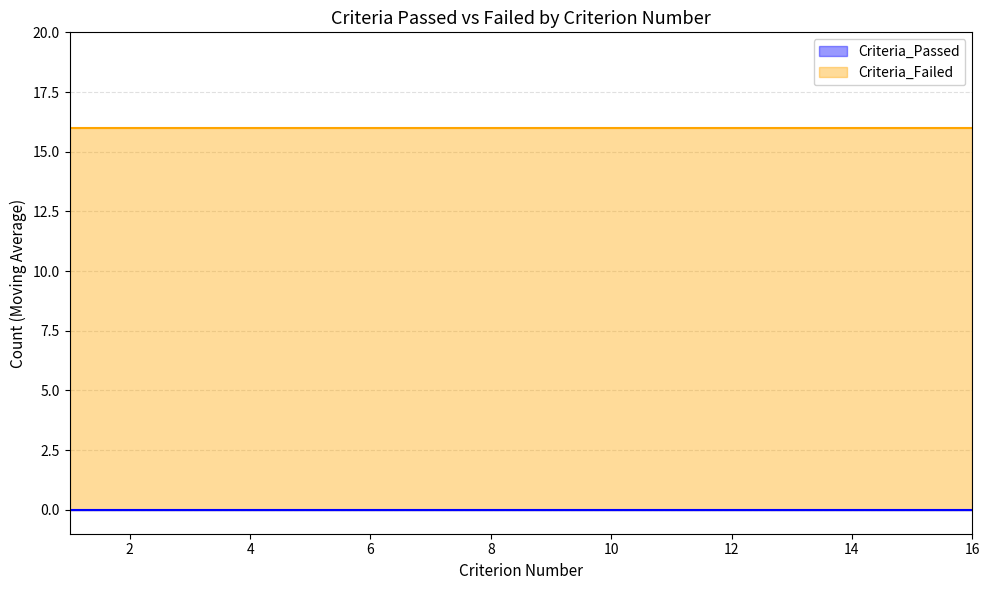

True or false: Criteria_Passed (line) and Criteria_Failed (line) intersect in this chart.

False